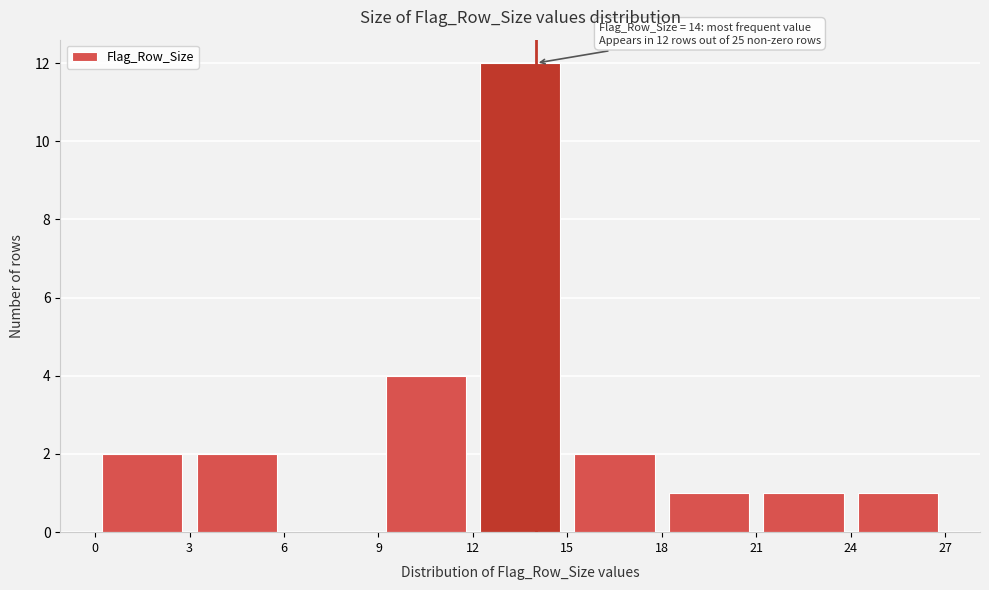

Over which range of the x-axis is the bar tallest?

12 to 15